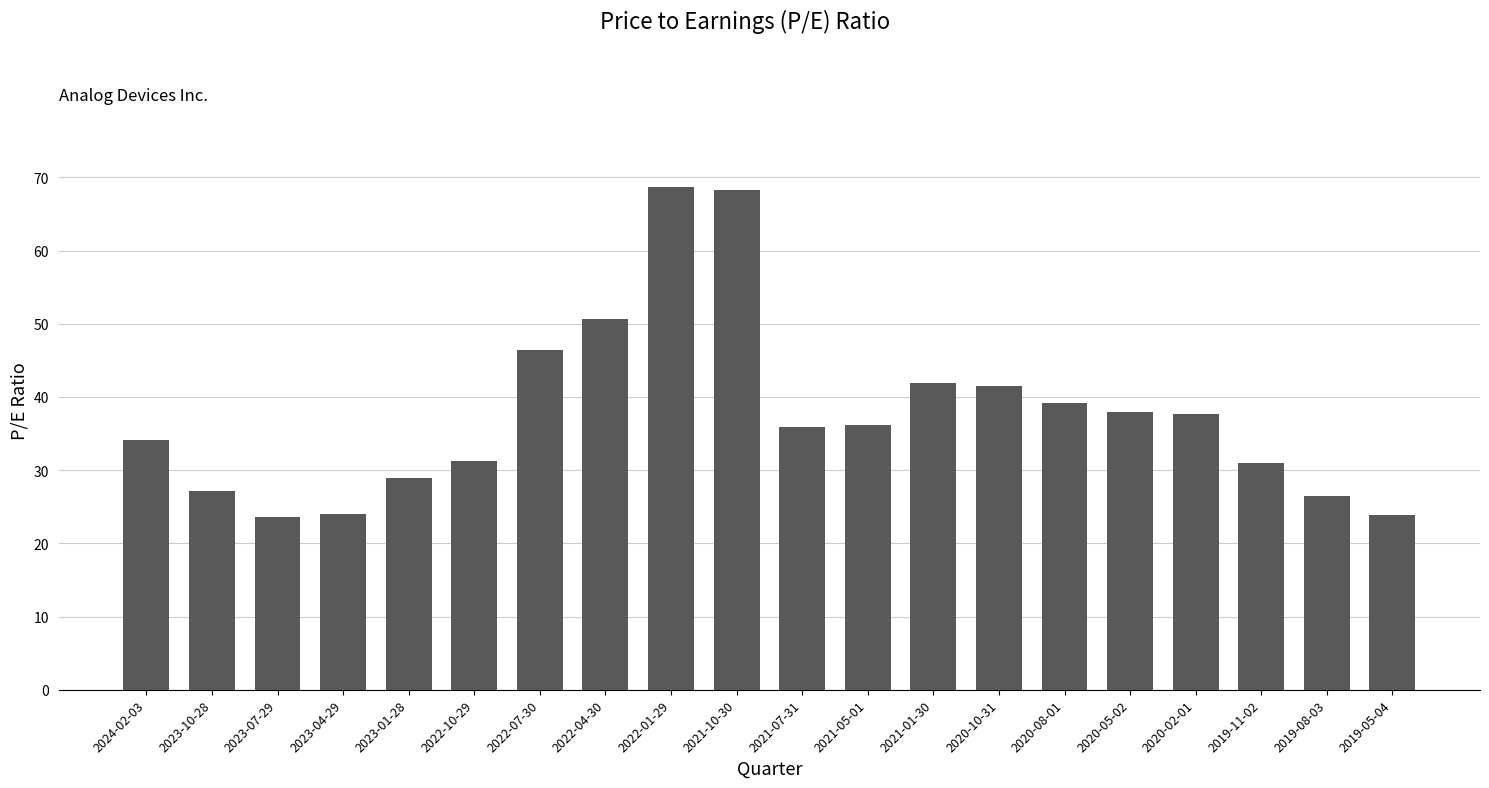

What is the change in value from 2021-07-31 to 2021-05-01?

+0.3